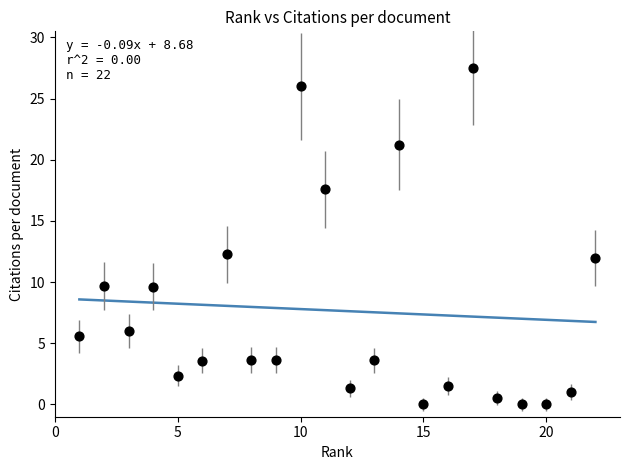

What is the range of Y values (max minus min)?

27.5